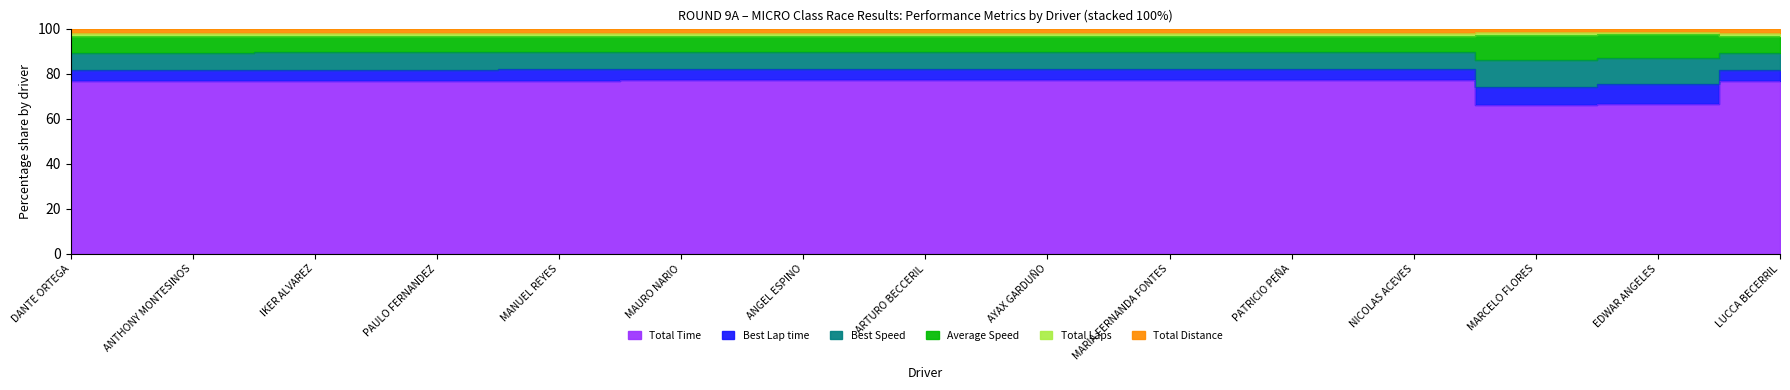

What is the value of the Total Laps point at the 12th from the left?

96.9